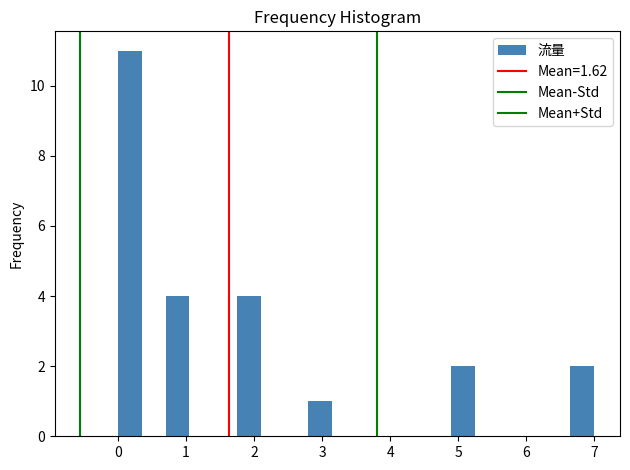

Around what value on the x-axis is the tallest bar? Give the approximate position of its centre, as read against the axis.

0.2